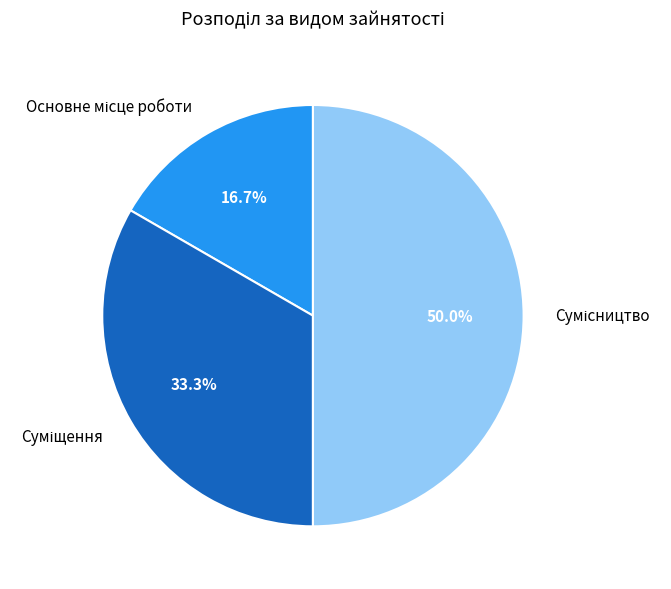

Does Суміщення represent more than half of the total?

No